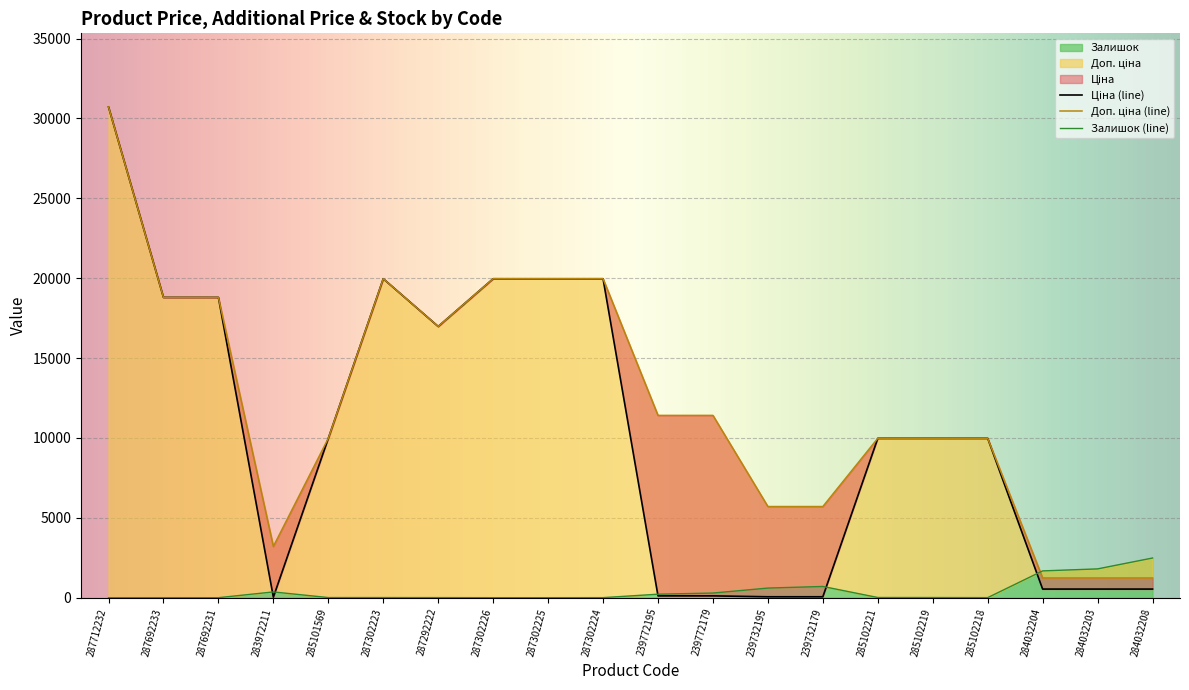

List the series in order of their peak value, lowest first.

Залишок, Ціна, Доп. ціна